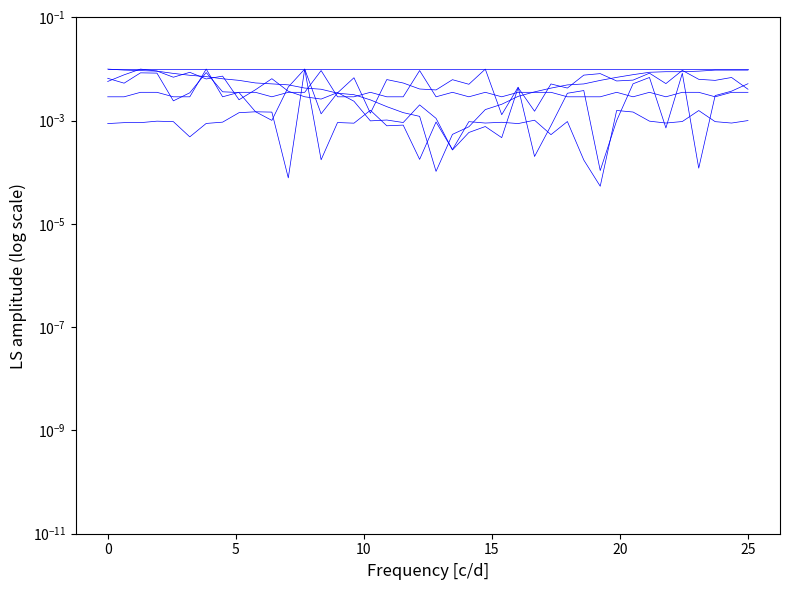

Which series has the widest spread of values?

Max_cycle